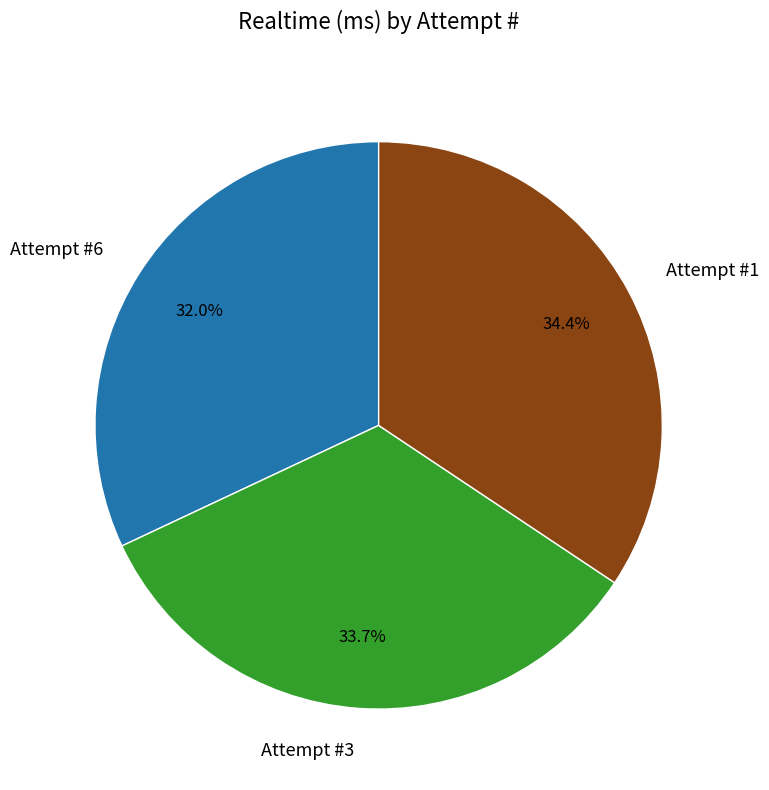

What percentage do Attempt #3 and Attempt #6 together represent?

65.6%